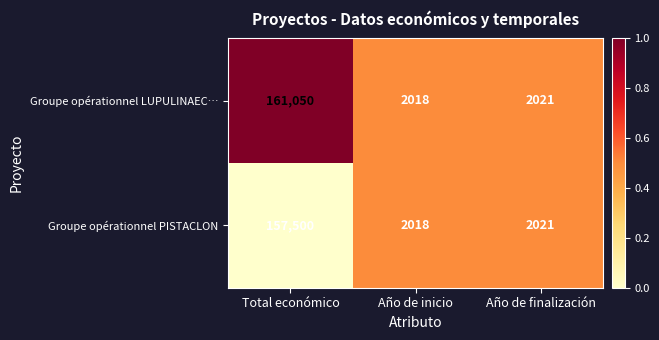

What is the minimum value shown in the chart?

2018